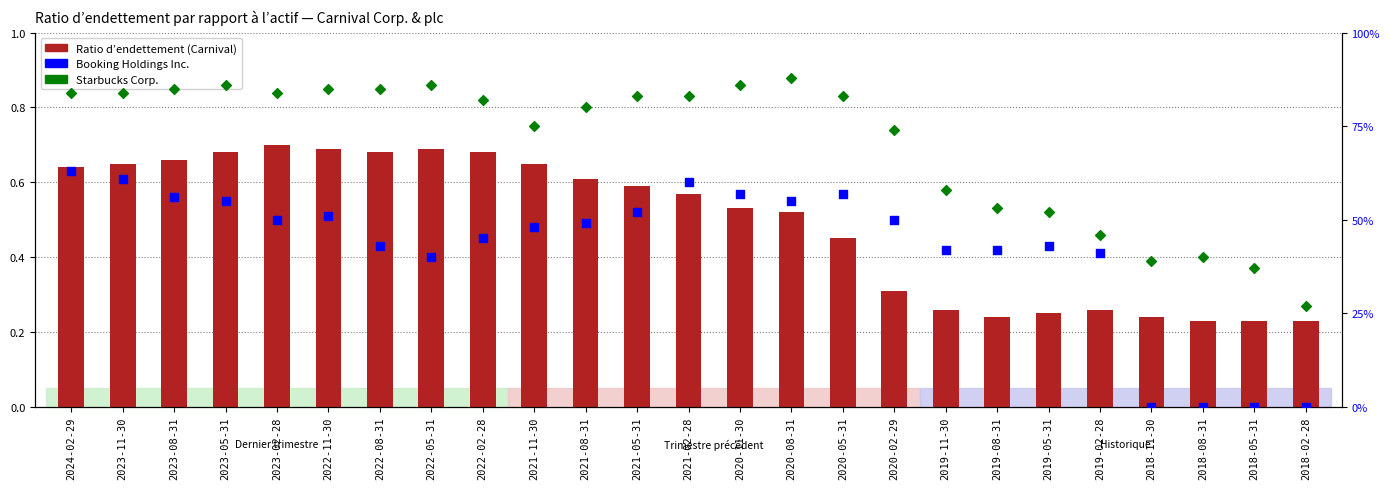

Is the value of Booking Holdings Inc. at 2021-05-31 greater than the value of Starbucks Corp. at 2019-02-28?

Yes